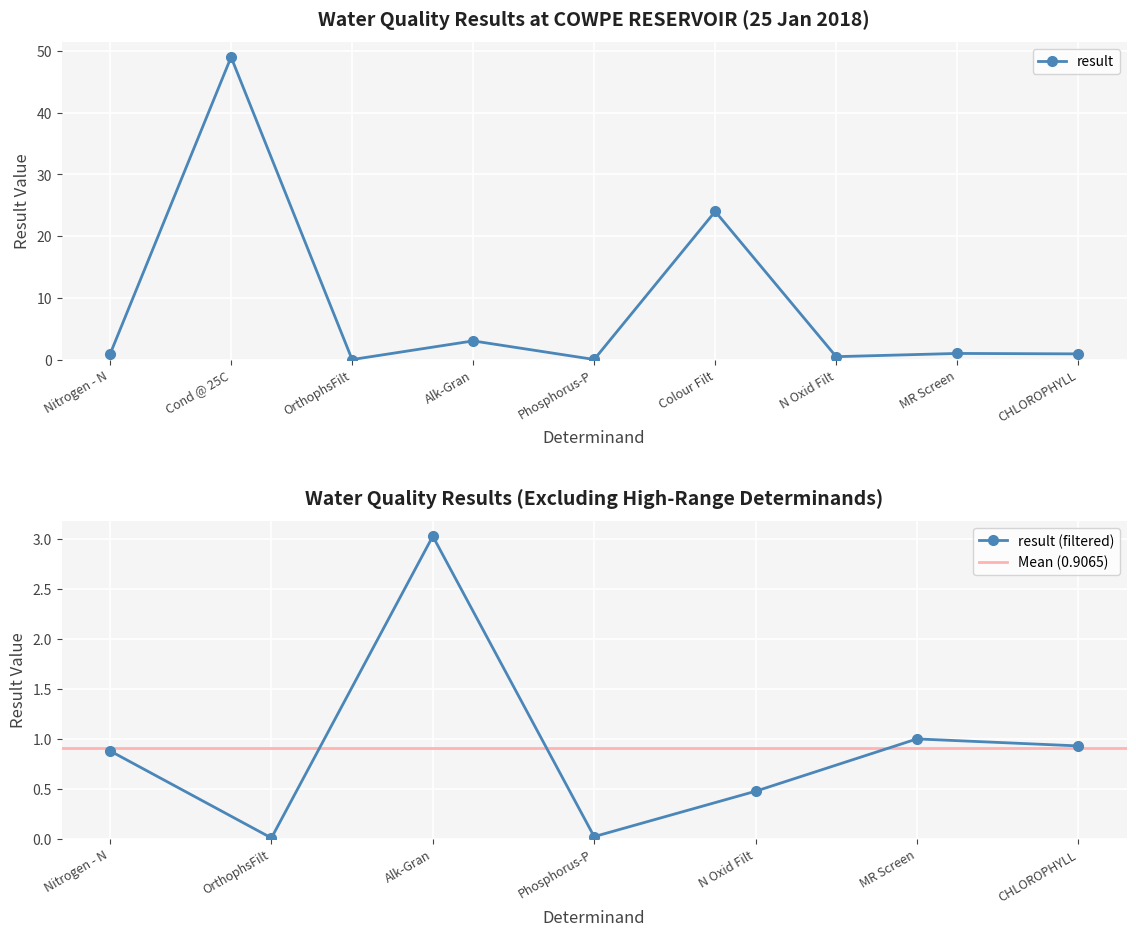

True or false: the data shows 0.9 at Nitrogen - N.

True